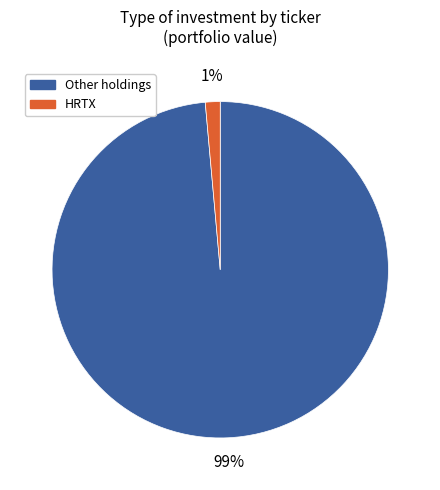

Is there a majority slice in this chart?

Yes